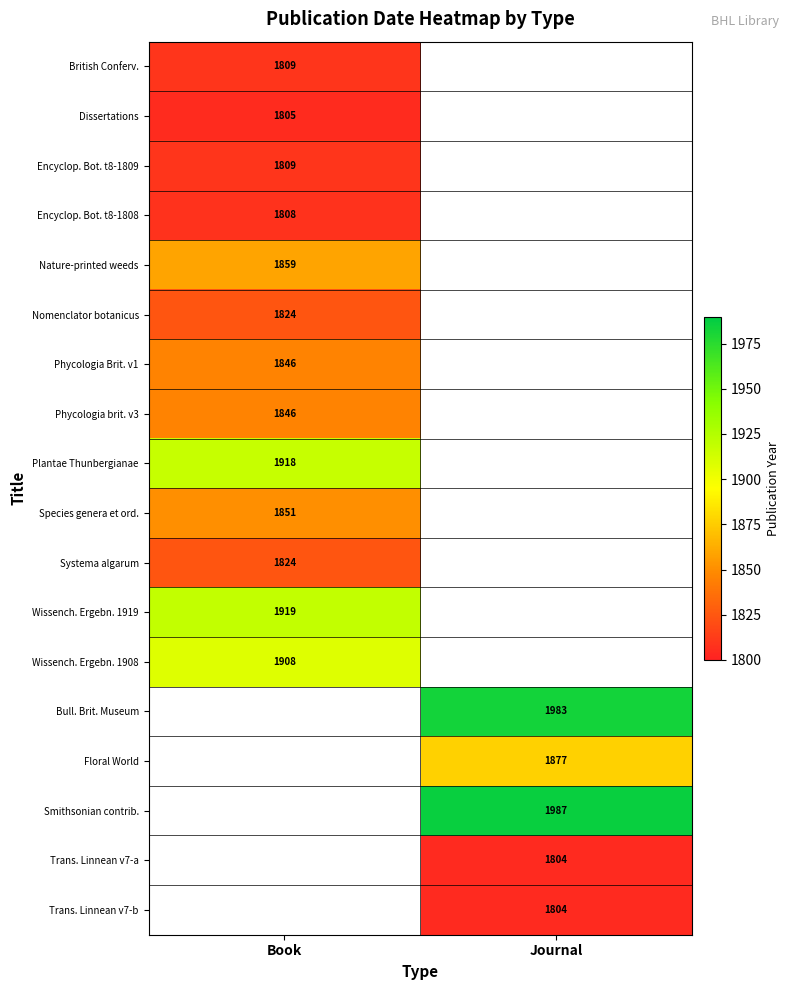

The Trans. Linnean v7-a series shows 897 at Journal. True or false?

False